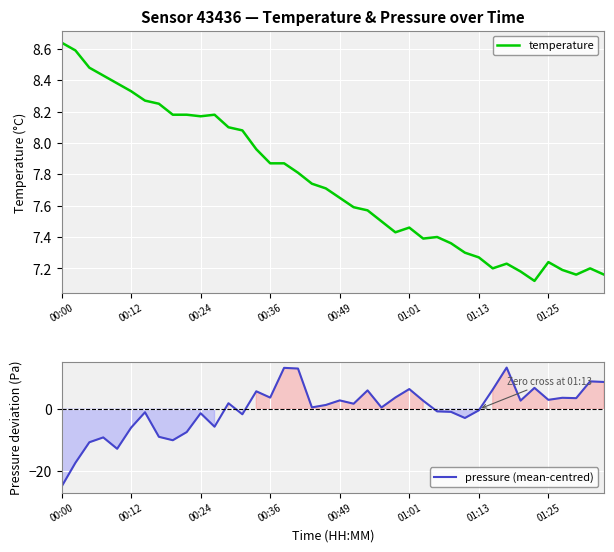

What is the minimum value for temperature?

7.1